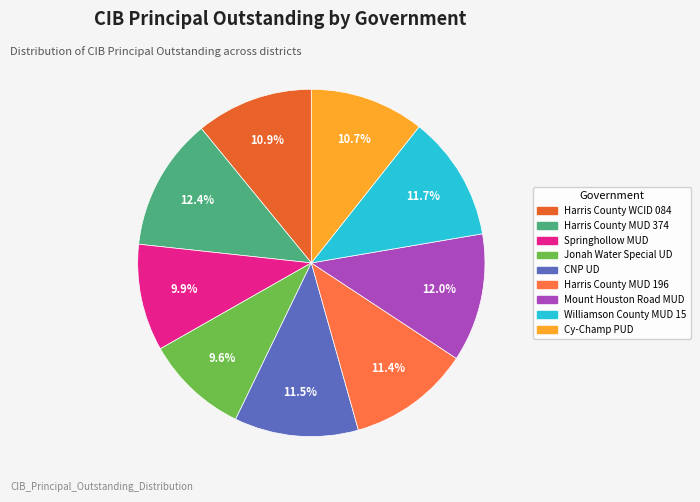

To the nearest percent, what is the combined percentage of Mount Houston Road MUD and Jonah Water Special UD?

22%